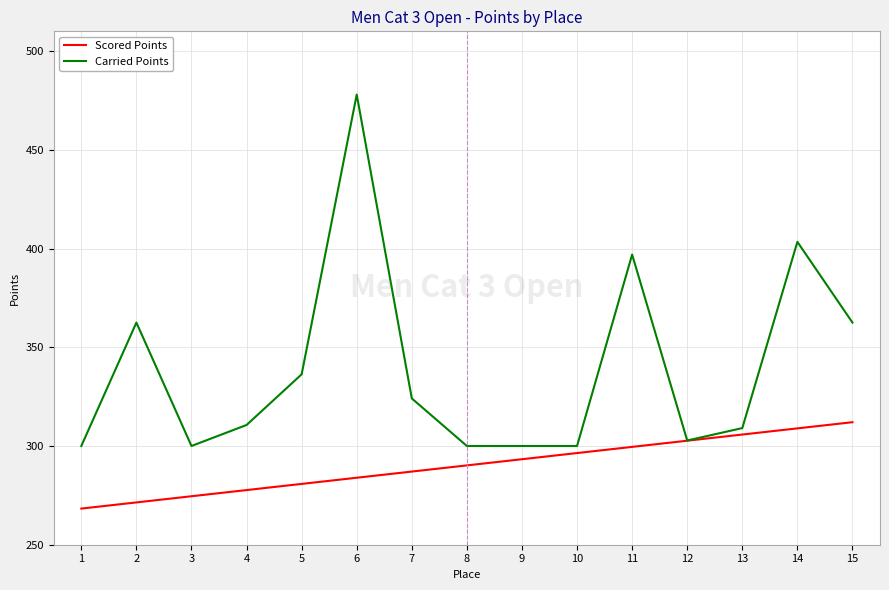

At how many categories does at least one series exceed 477?

1